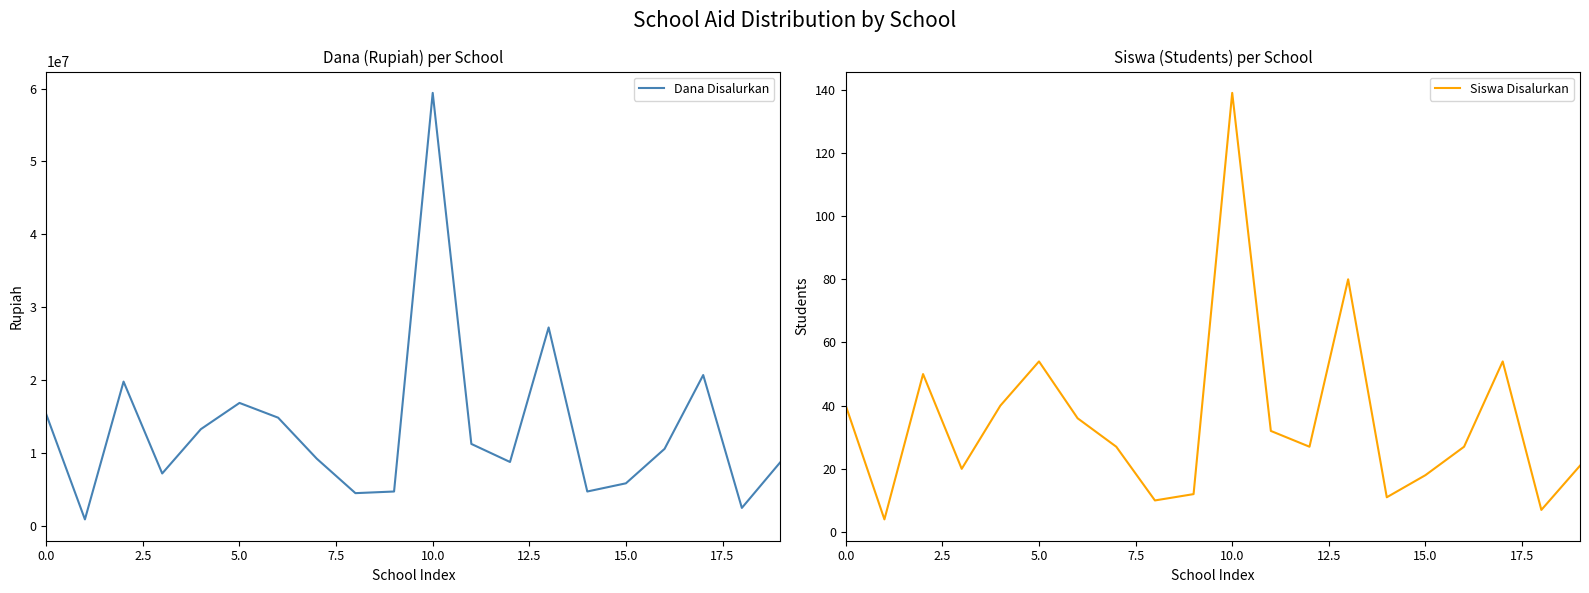

The Siswa Disalurkan series shows 18 at 15.0. True or false?

True